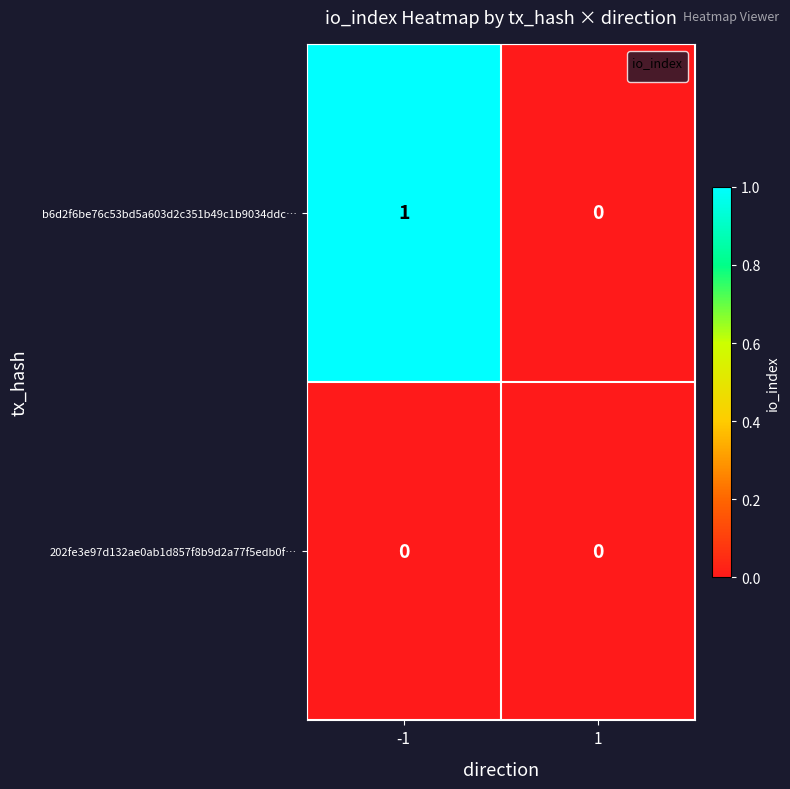

The b6d2f6be76c53bd5a603d2c351b49c1b9034ddc… series shows 0 at 1. True or false?

True